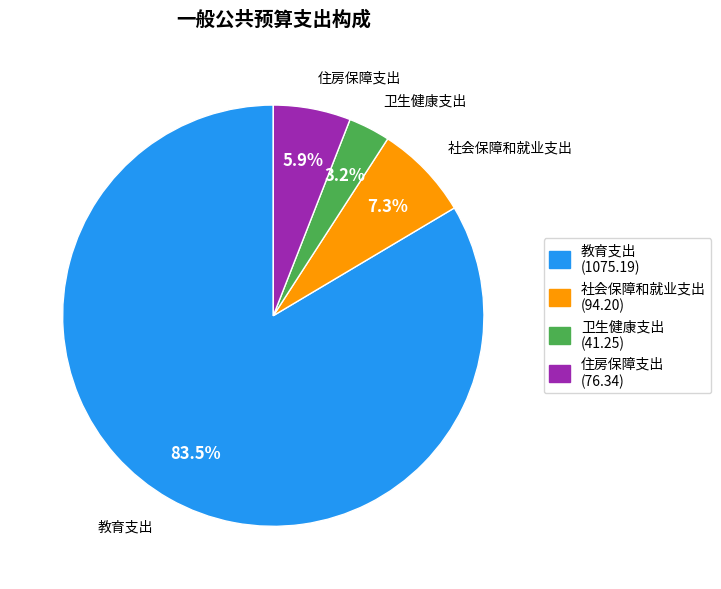

What is the ratio of the value at 住房保障支出 to the value at 教育支出?

0.1